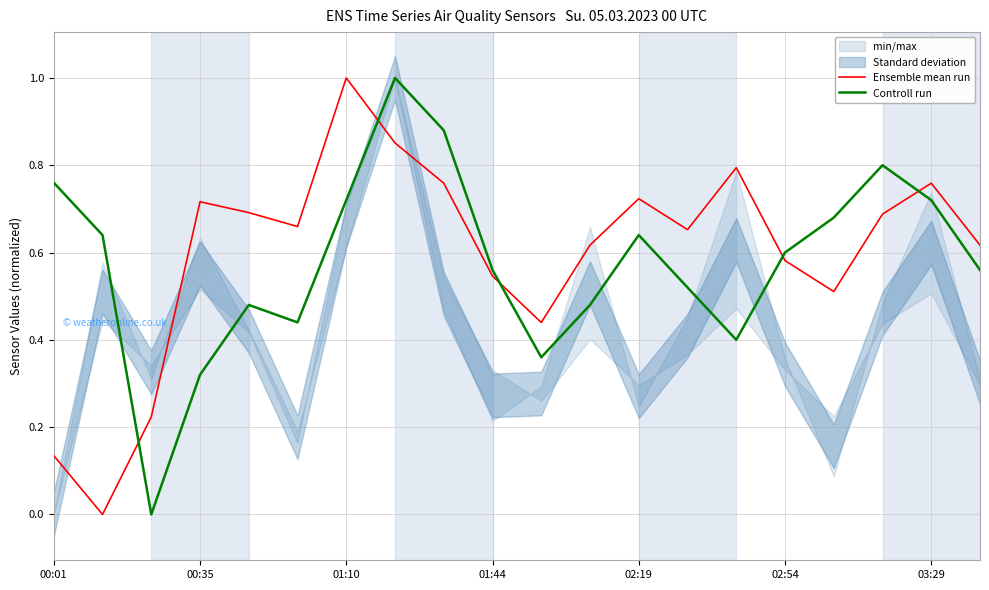

True or false: Ensemble mean run has a value of 1.1 at 02:19.

False